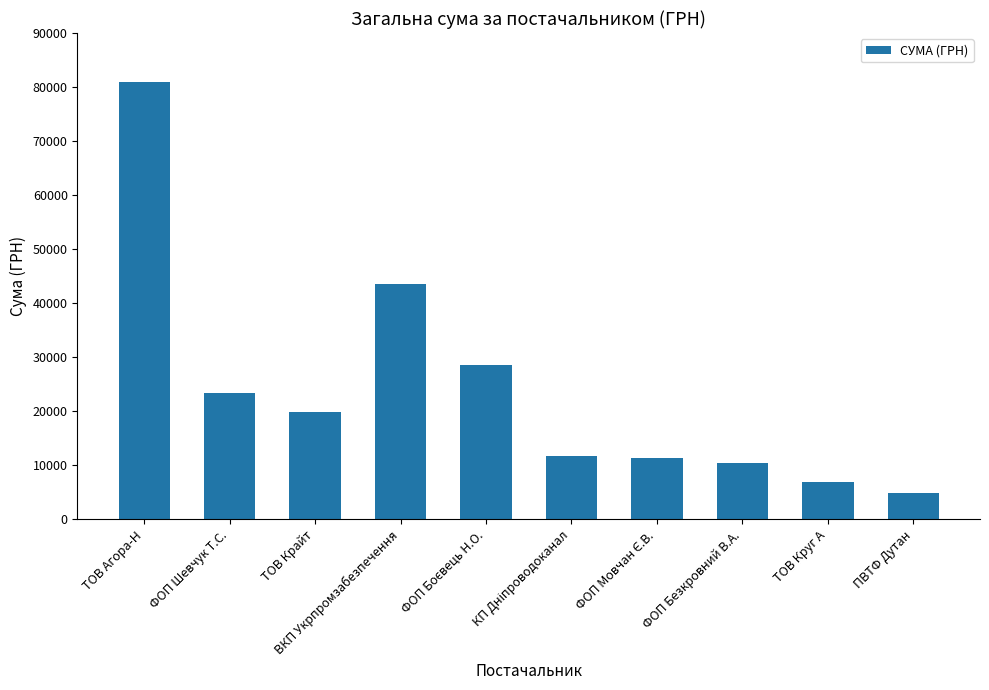

Does the chart contain any negative values?

No